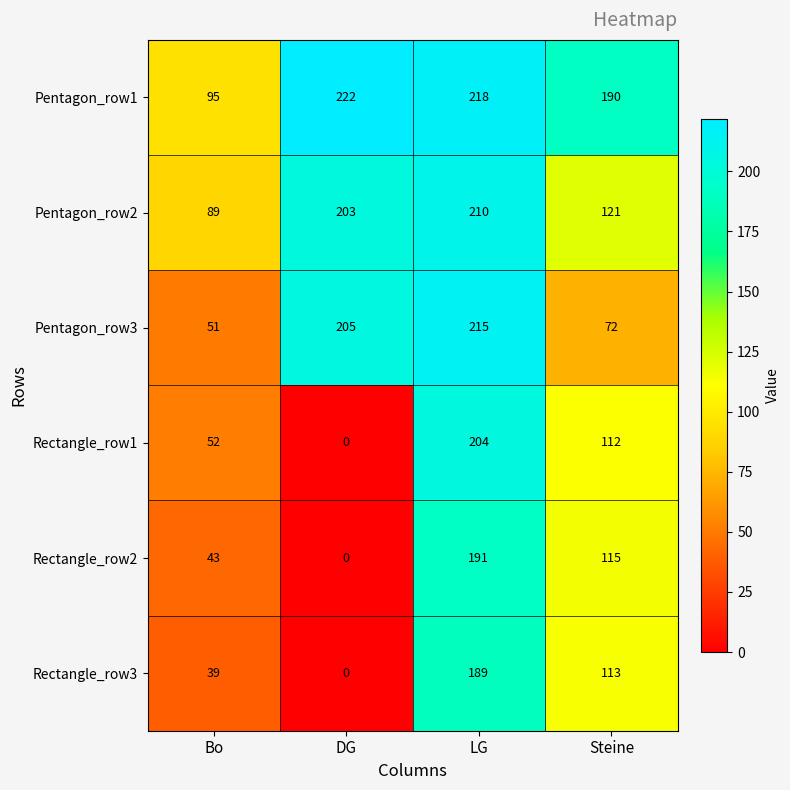

List the series in order of their peak value, highest first.

Pentagon_row1, Pentagon_row3, Pentagon_row2, Rectangle_row1, Rectangle_row2, Rectangle_row3